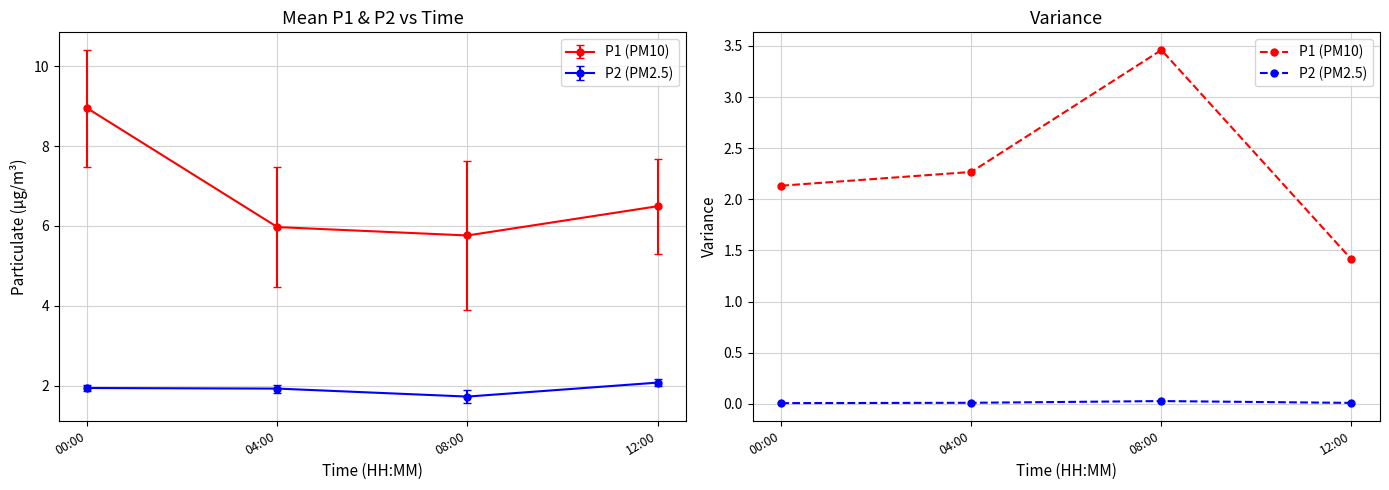

True or false: P1 (PM10) has a value of 2.1 at 00:00.

True